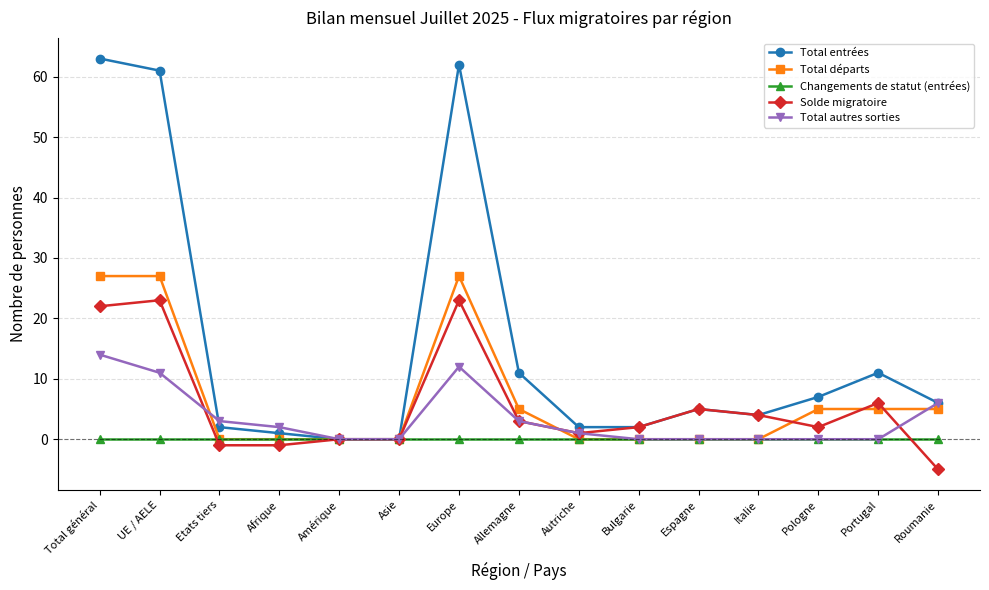

What is the maximum value for Total autres sorties?

14